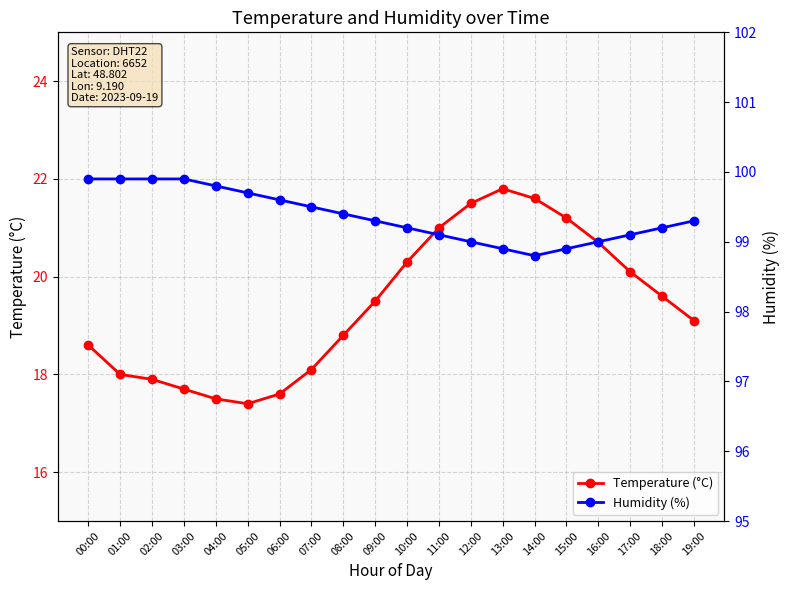

At which category does Temperature (°C) reach its first local valley?

05:00